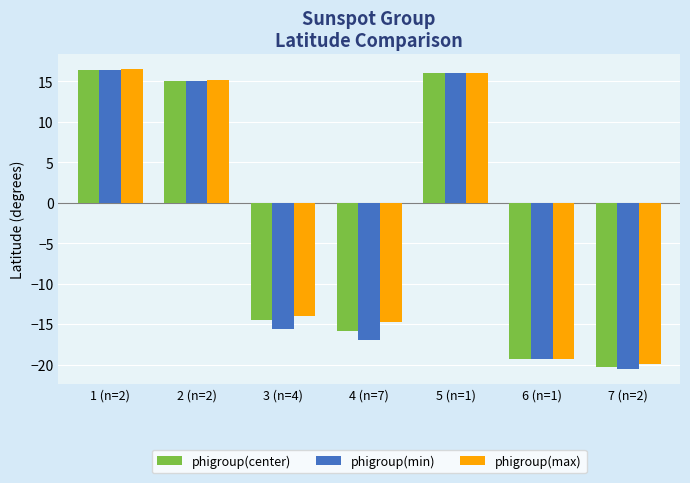

What is the total value across all series at 7 (n=2)?

-60.8